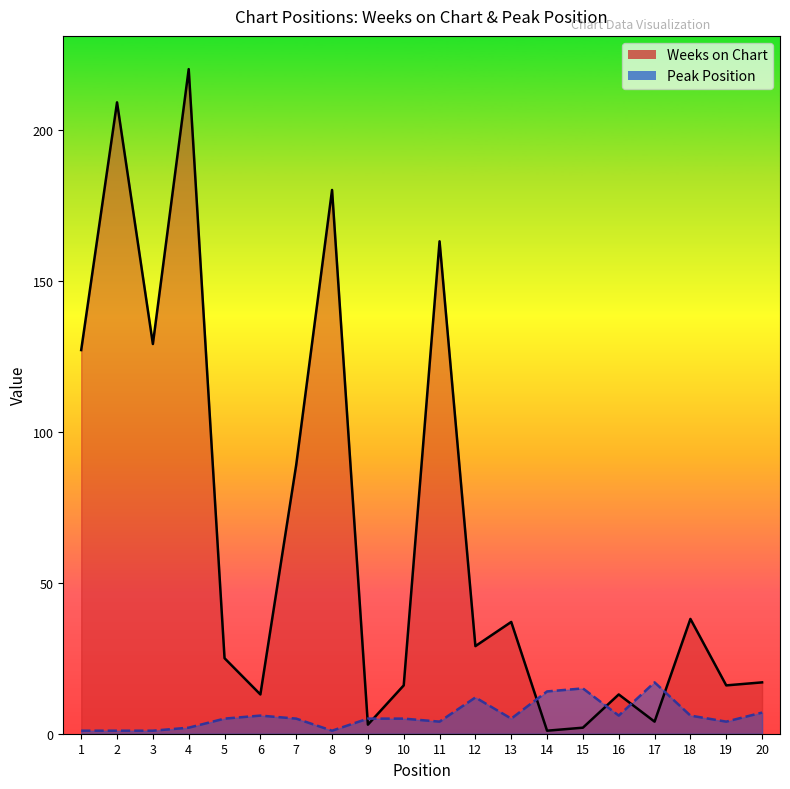

In Peak Position, how many points are lower than both neighbors (excluding endpoints)?

5